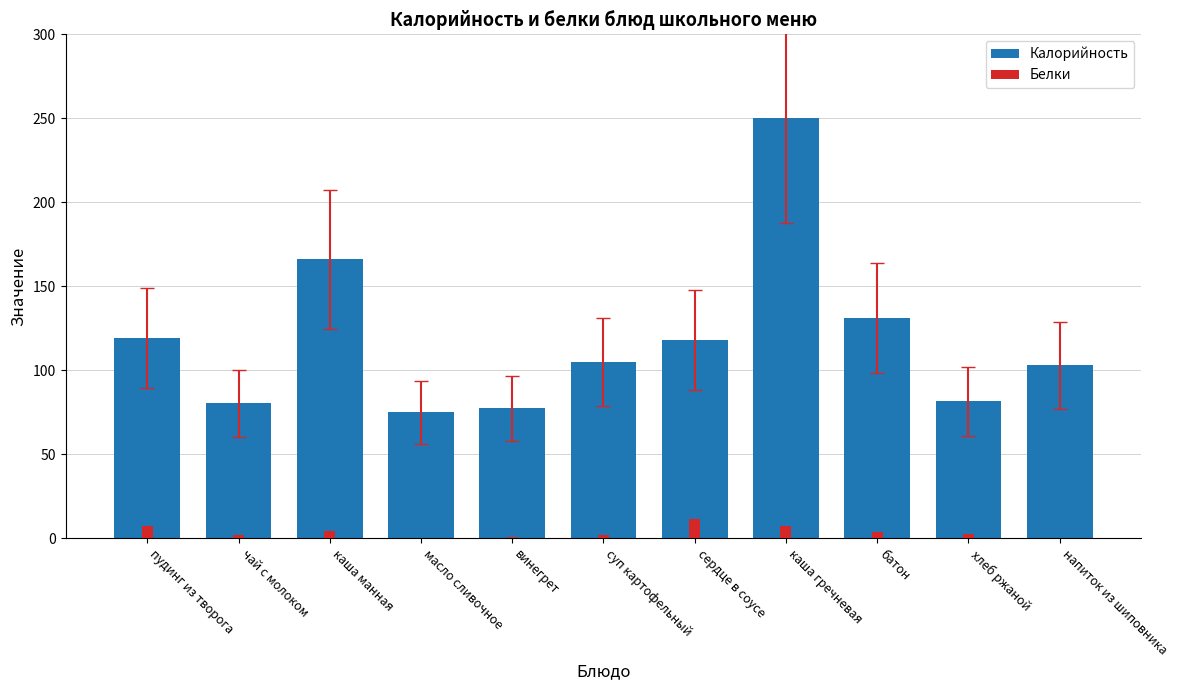

At how many categories does at least one series exceed 65?

11